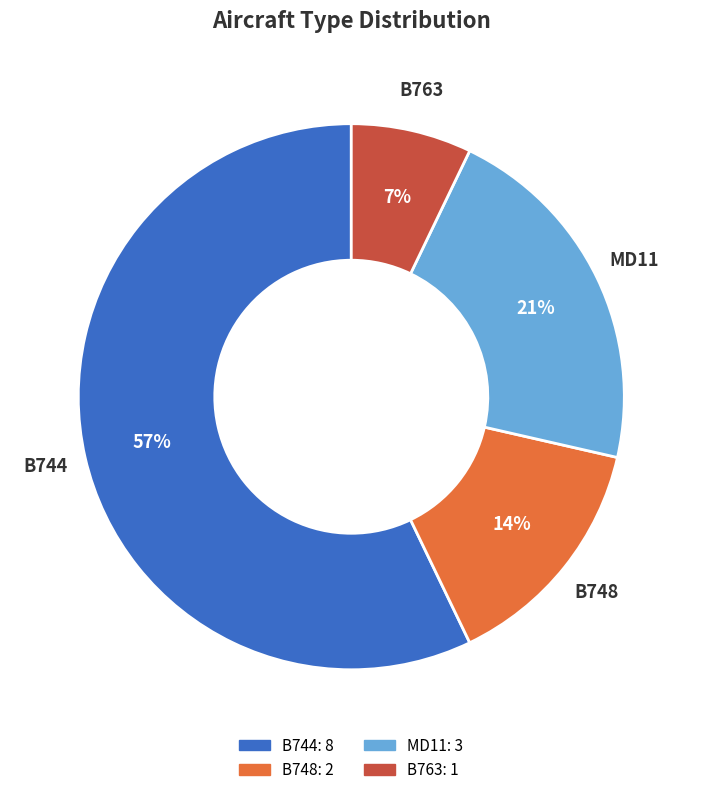

Is there any slice that represents more than half of the pie?

Yes